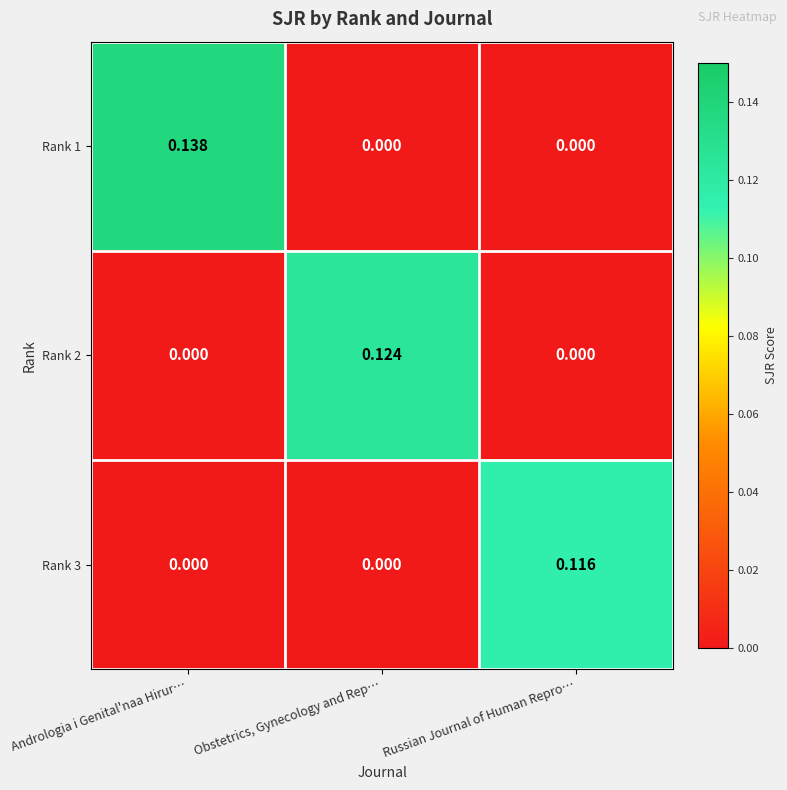

At which category is the sum across all series the highest?

Andrologia i Genital'naa Hirur…